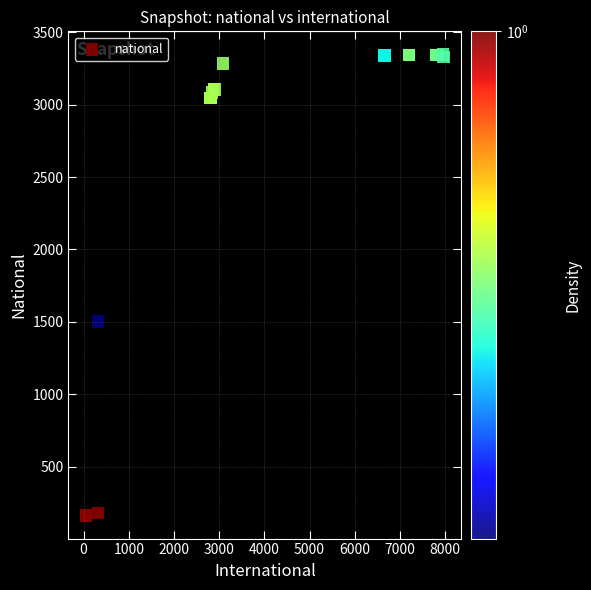

What Y value in the scatter plot is closest to 1754?

1501